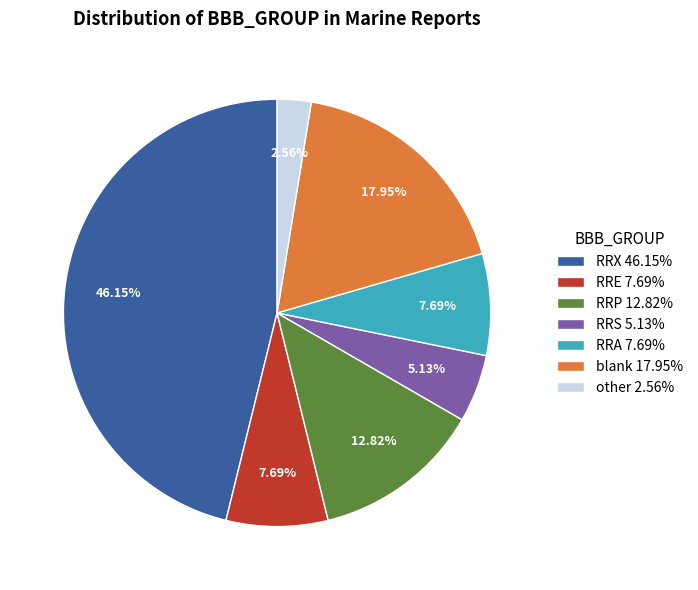

How many segments does this pie chart have?

7